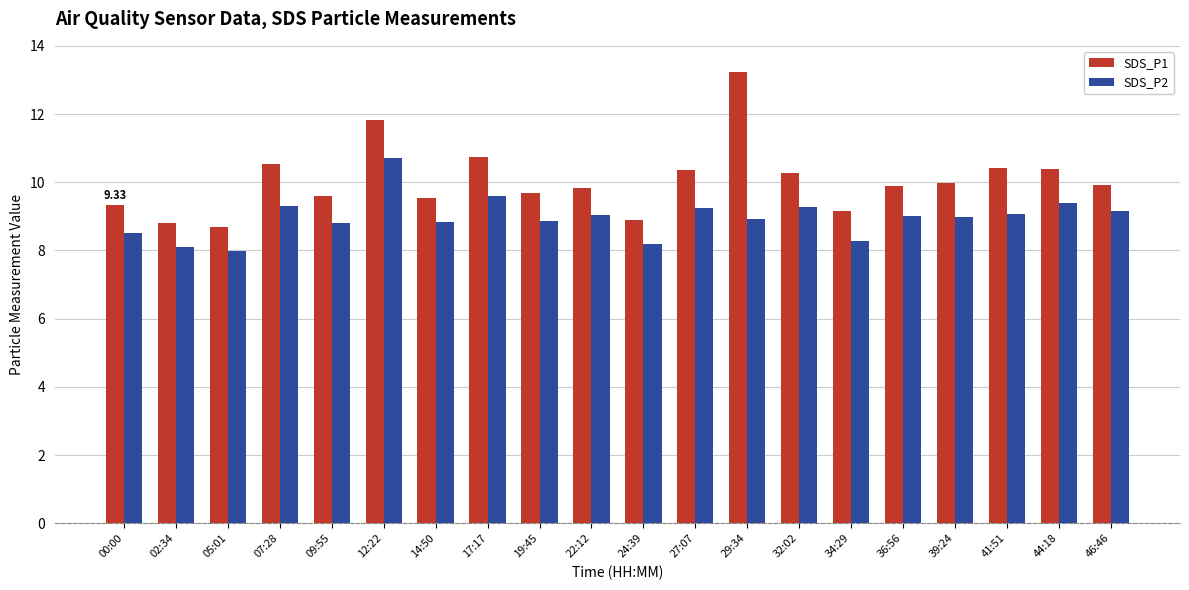

The value of SDS_P1 at 36:56 is 9.9. True or false?

True